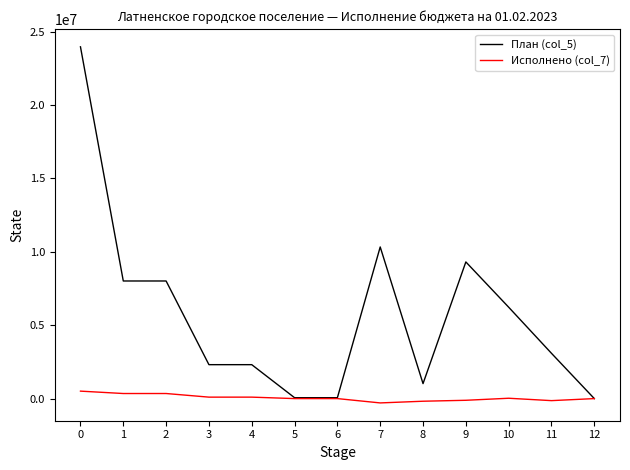

Which series has the largest total across all categories?

План (col_5)